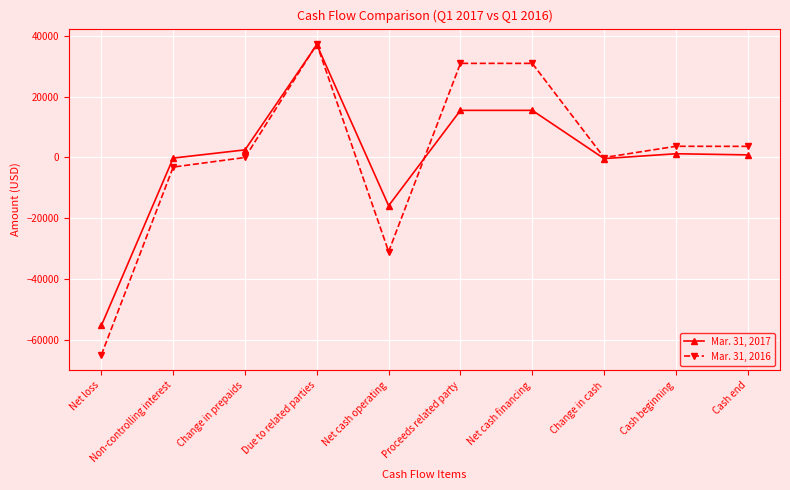

What is the sum of all Mar. 31, 2016 values?

7421